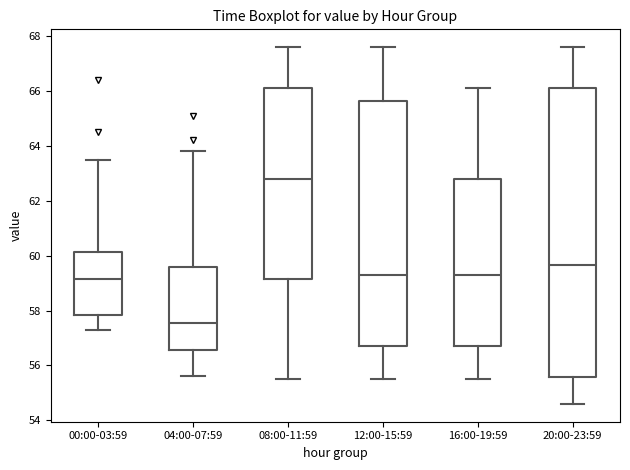

Comparing the boxes themselves (not the whiskers), which one is the tallest?

20:00-23:59